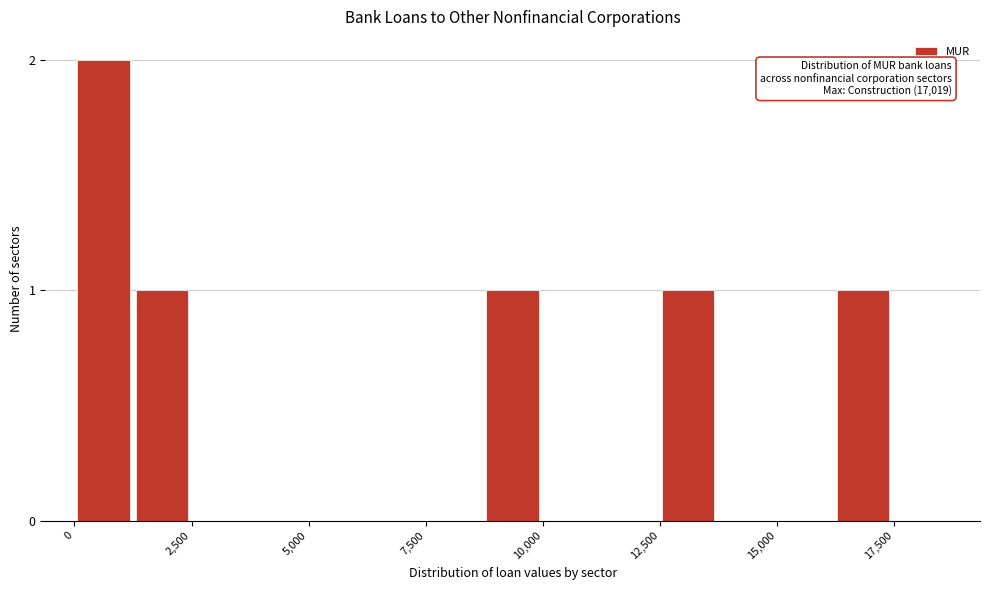

Around what value on the x-axis is the tallest bar? Give the approximate position of its centre, as read against the axis.

500